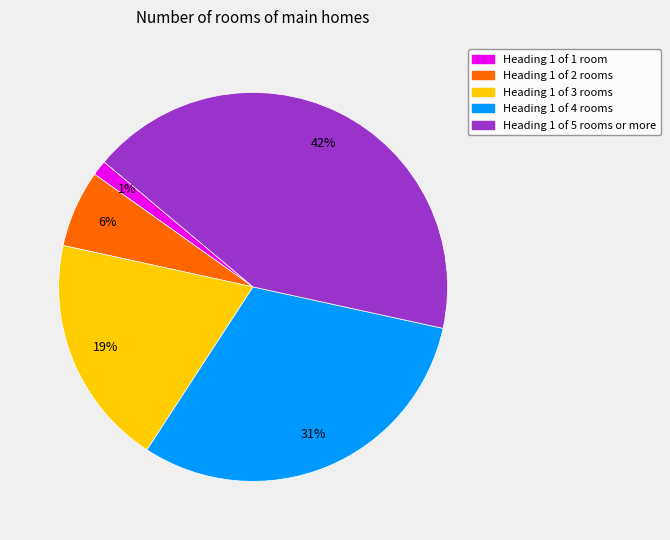

Which category has the smallest portion of the pie?

Heading 1 of 1 room